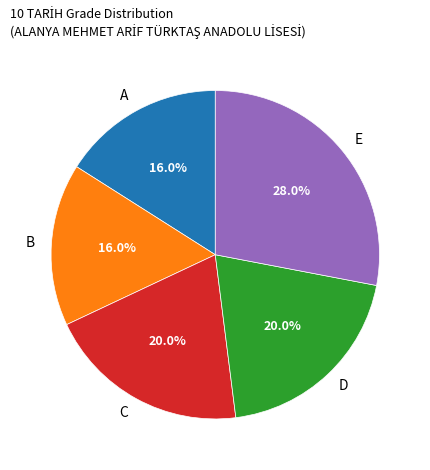

What is the largest slice in the pie chart?

E